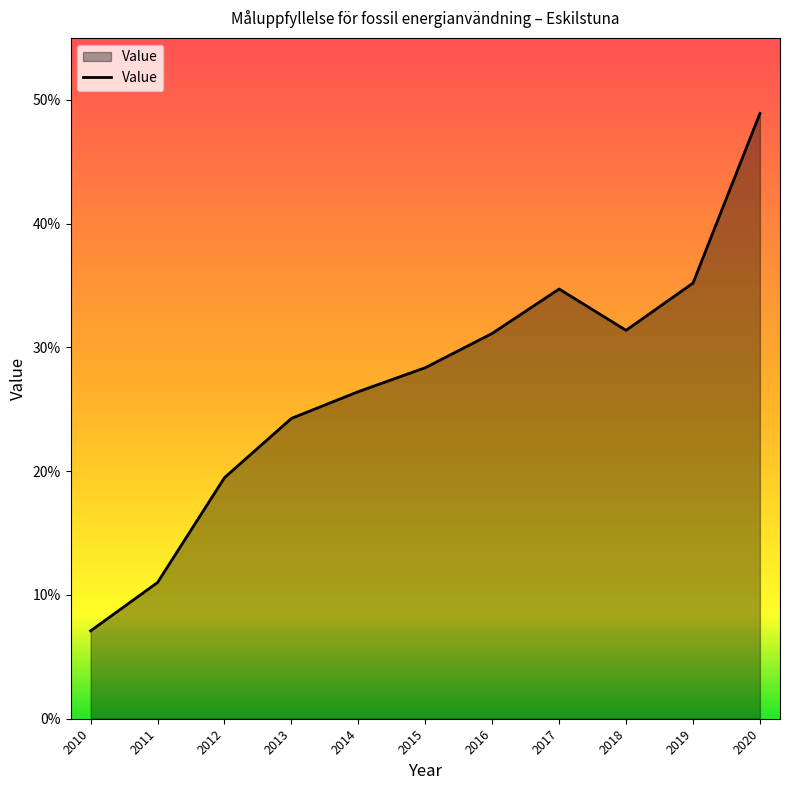

Approximately how many times larger is the value at 2010 compared to 2014?

0.3